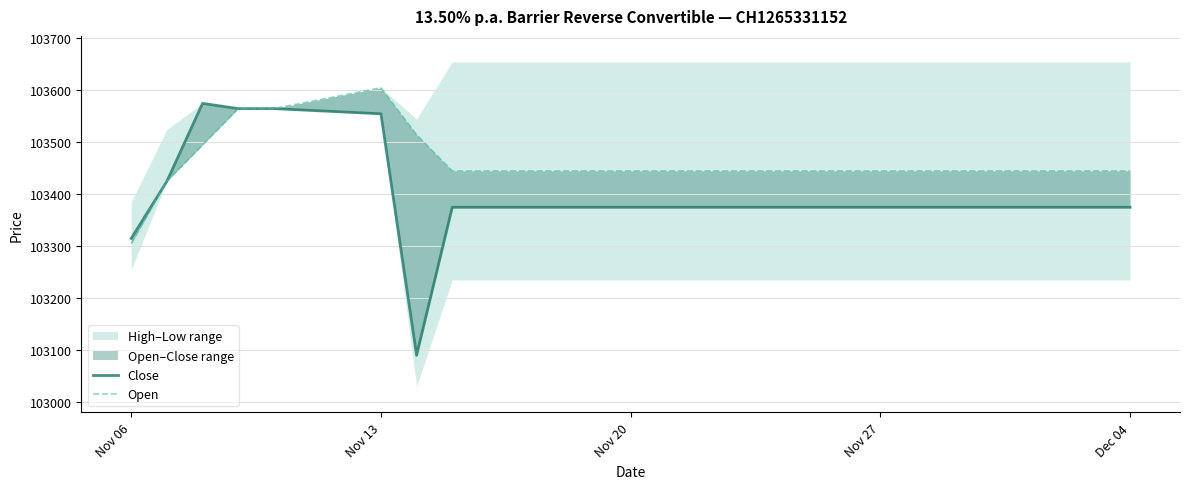

Is it true that Close equals 166956 at Nov 06?

False